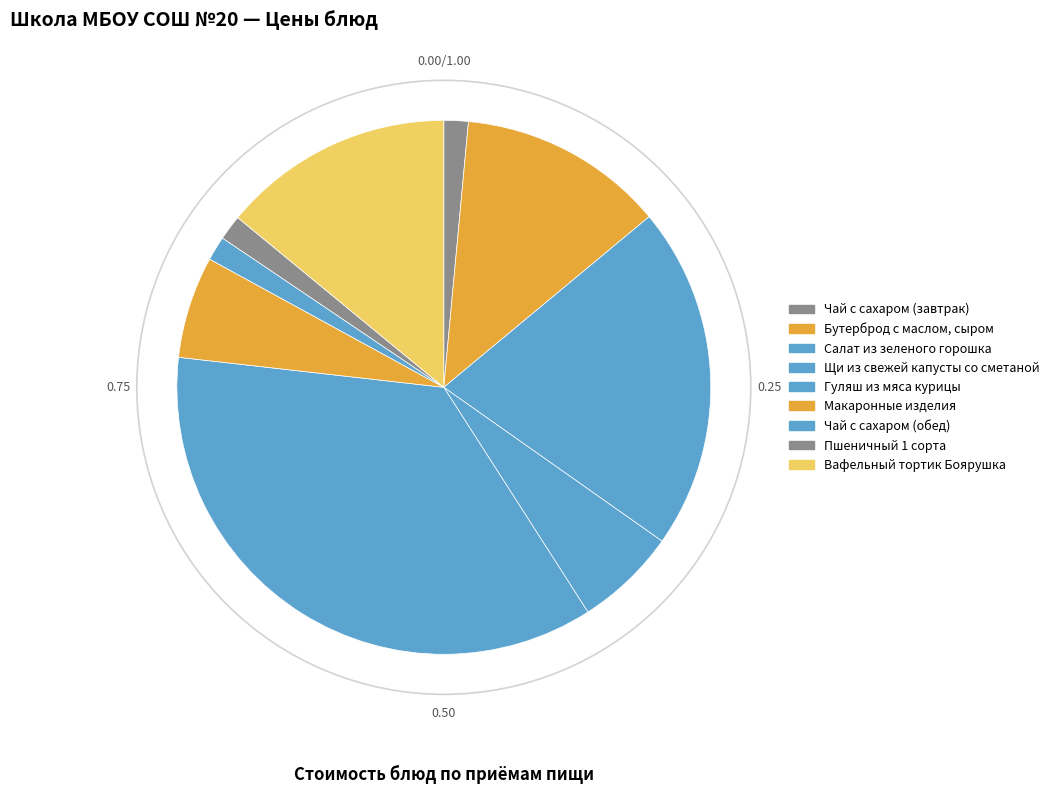

Which category has the smallest portion of the pie?

Чай с сахаром (завтрак)